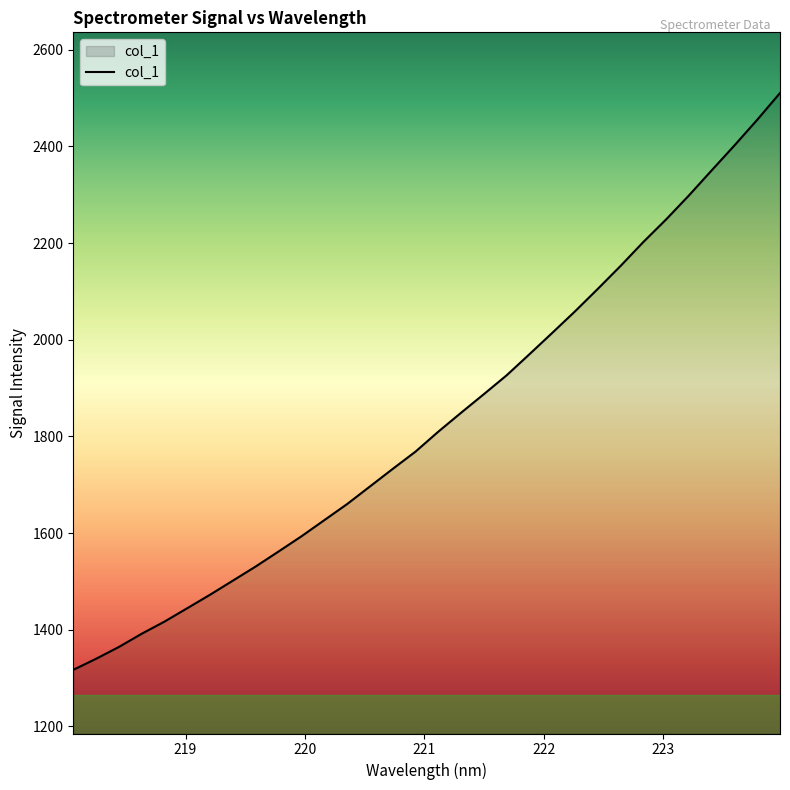

How many lines are shown in the chart?

1